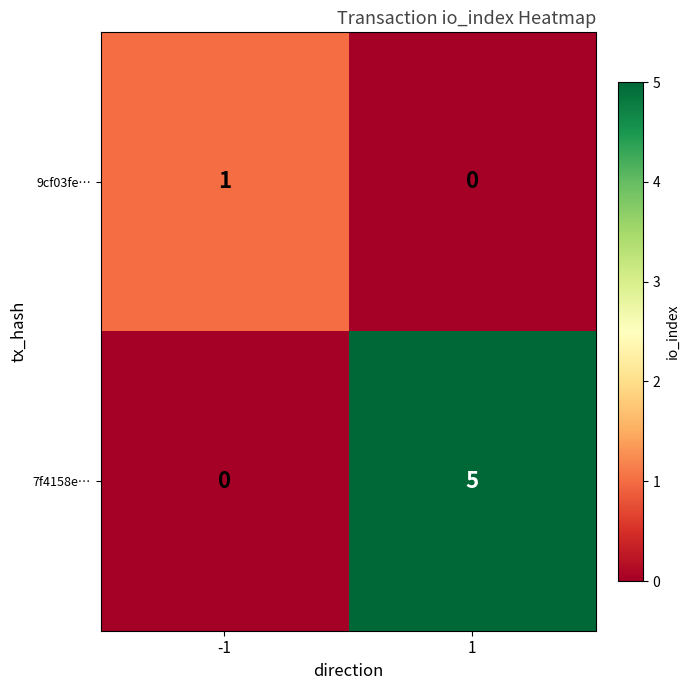

What is the difference between the 7f4158e… values at -1 and 1?

5